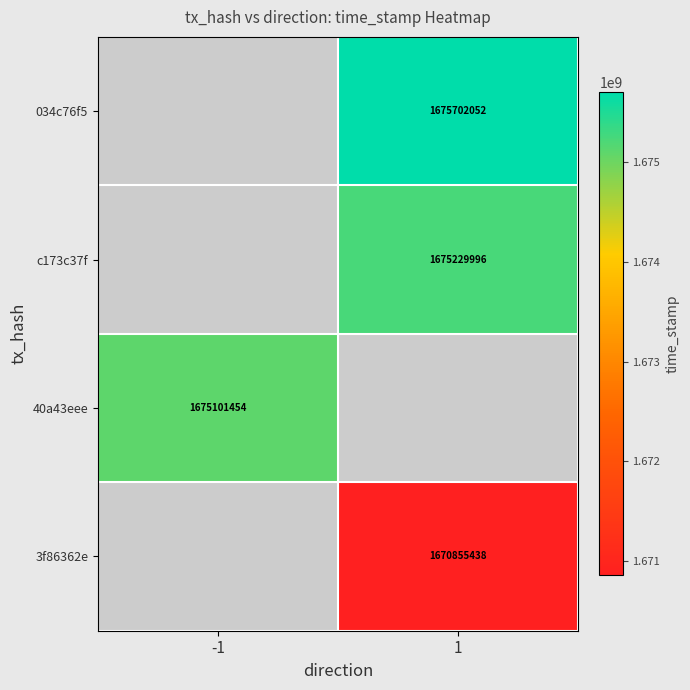

Is it true that c173c37f equals 927176260 at 1?

False